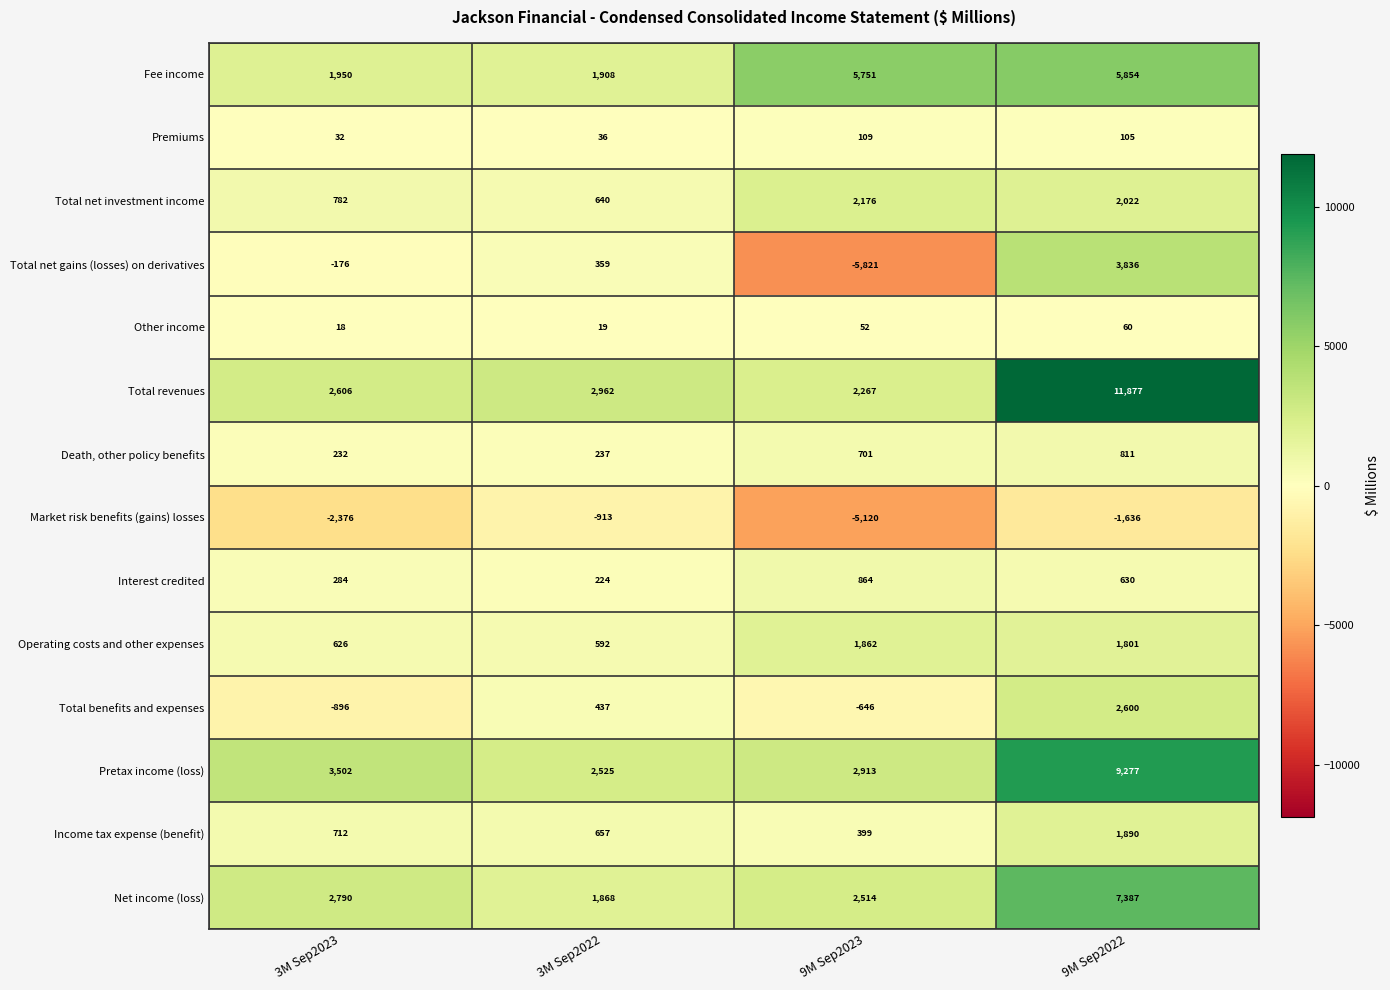

At 9M Sep2023, list the series in order from smallest to largest.

Total net gains (losses) on derivatives, Market risk benefits (gains) losses, Total benefits and expenses, Other income, Premiums, Income tax expense (benefit), Death, other policy benefits, Interest credited, Operating costs and other expenses, Total net investment income, Total revenues, Net income (loss), Pretax income (loss), Fee income